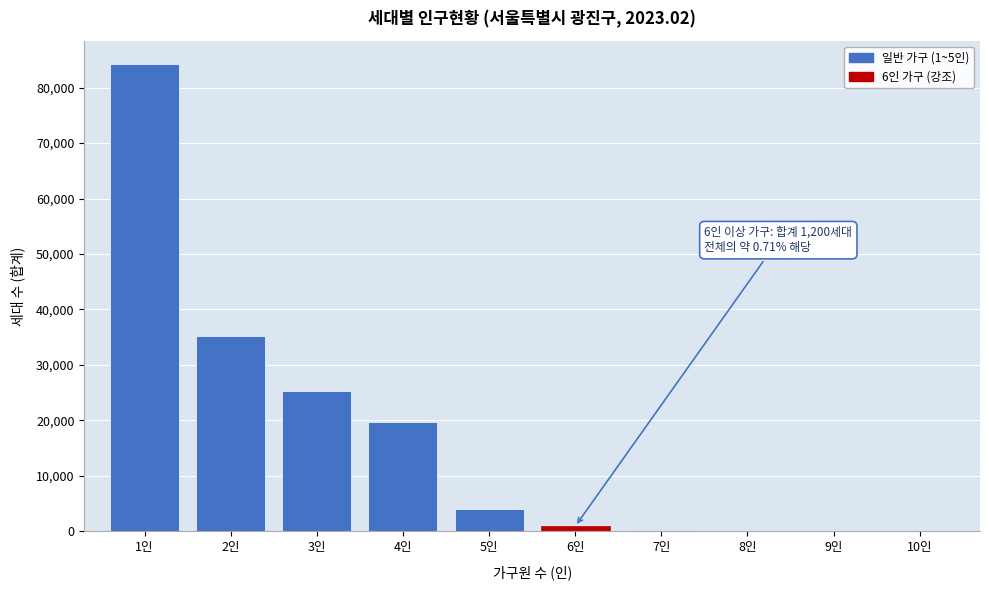

What is the maximum value shown in the chart?

84198